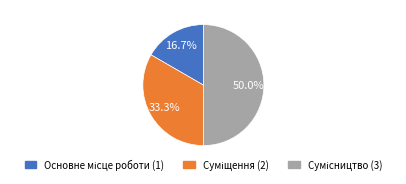

What is the ratio of the value at Основне місце роботи to the value at Суміщення?

0.5